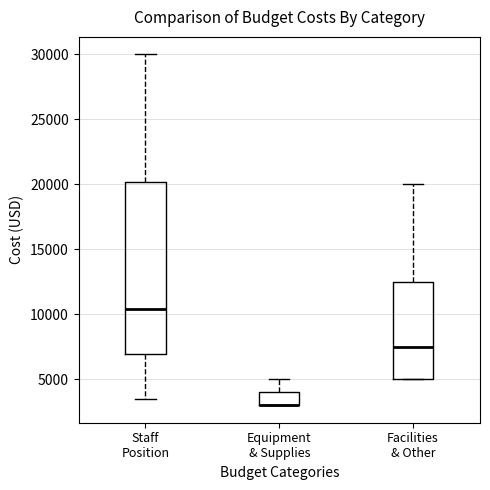

Where does the upper whisker of the box for Equipment & Supplies end on the y-axis? The values are not printed on the chart, so give them approximately, as read against the axis.

5000